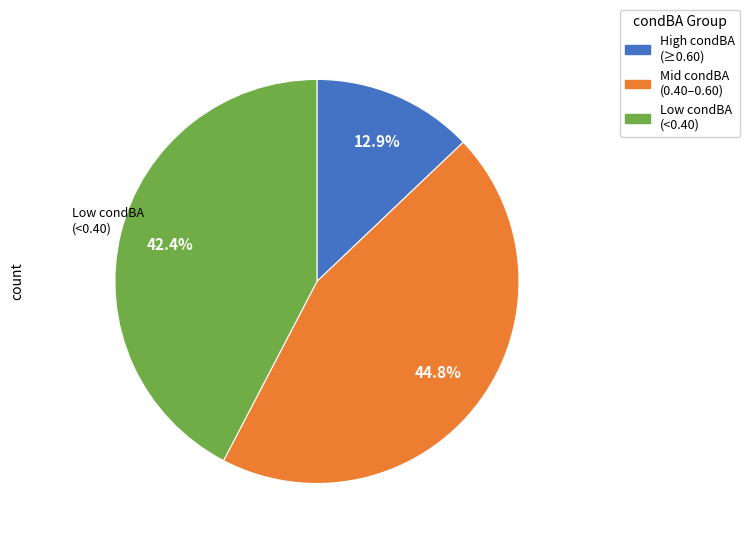

Is there any slice that represents more than half of the pie?

No